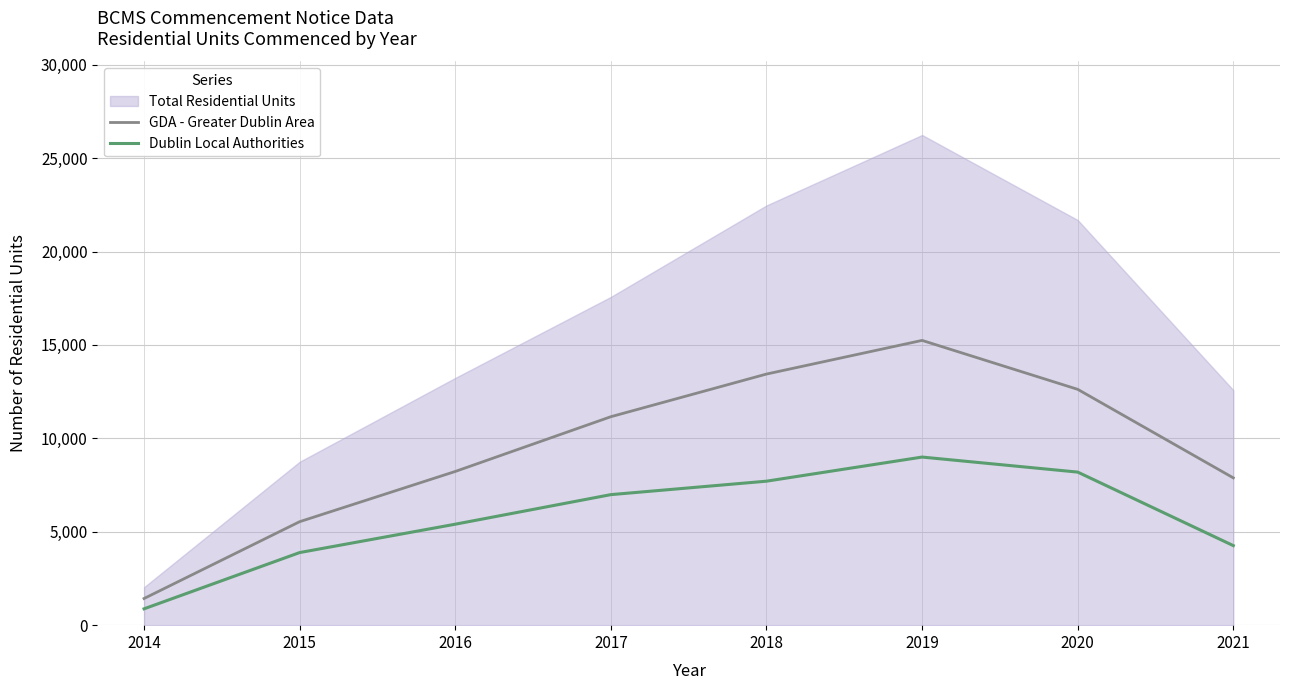

Is it true that GDA - Greater Dublin Area equals 7884 at 2021?

True